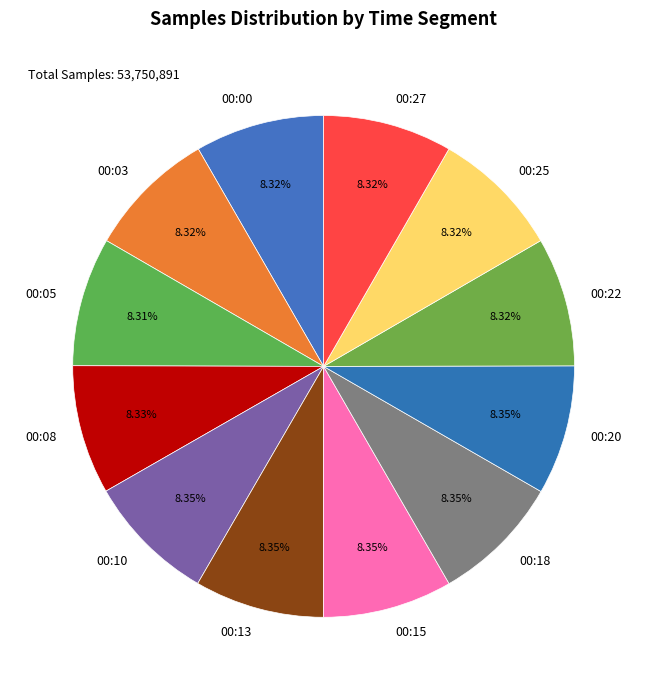

To the nearest percent, what portion does 00:05 represent?

8%